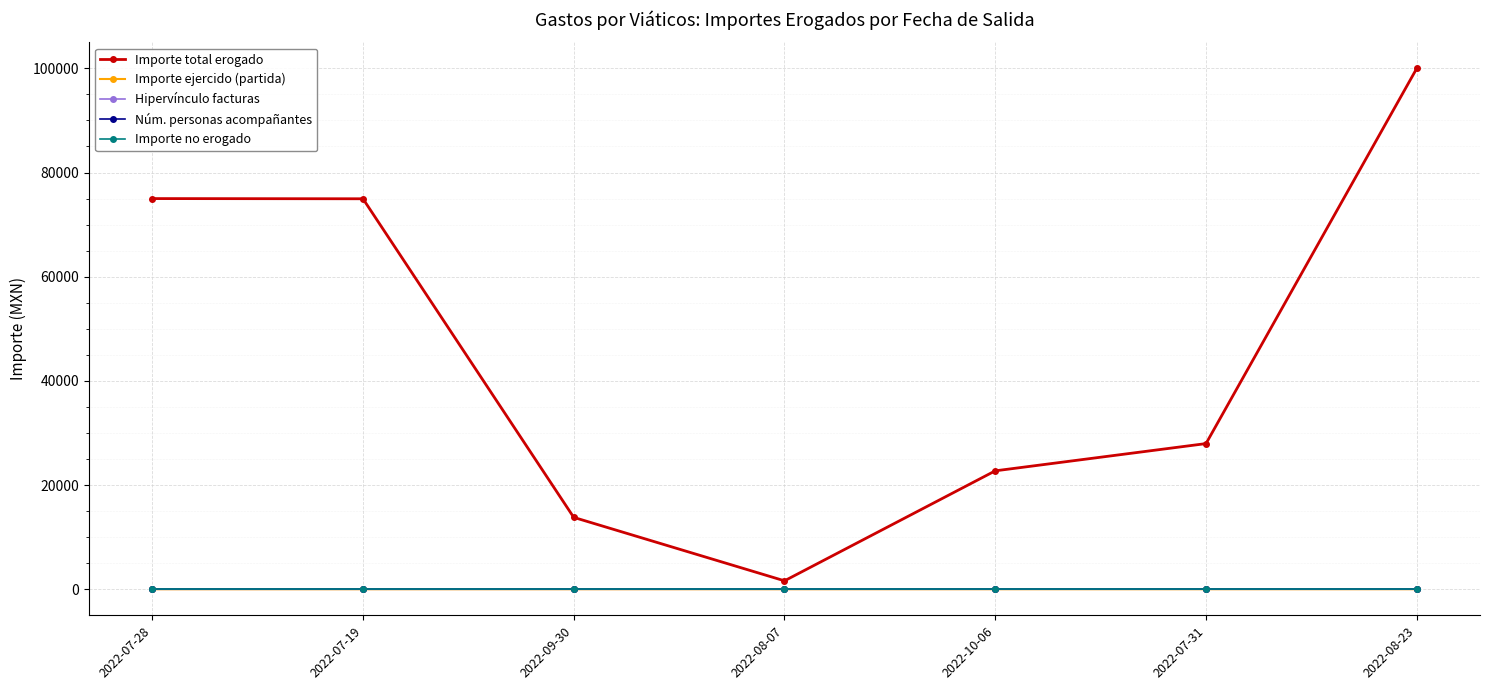

Reading right to left, list all the values displayed in this chart.

Importe total erogado: 2022-08-23=99997.9	2022-07-31=27964.3	2022-10-06=22734.7	2022-08-07=1620.0	2022-09-30=13797.4	2022-07-19=74963.0	2022-07-28=75000.0
Importe ejercido (partida): 2022-08-23=7.0	2022-07-31=6.0	2022-10-06=5.0	2022-08-07=4.0	2022-09-30=3.0	2022-07-19=2.0	2022-07-28=1.0
Hipervínculo facturas: 2022-08-23=7.0	2022-07-31=6.0	2022-10-06=5.0	2022-08-07=4.0	2022-09-30=3.0	2022-07-19=2.0	2022-07-28=1.0
Núm. personas acompañantes: 2022-08-23=0.0	2022-07-31=0.0	2022-10-06=0.0	2022-08-07=0.0	2022-09-30=0.0	2022-07-19=0.0	2022-07-28=0.0
Importe no erogado: 2022-08-23=0.0	2022-07-31=0.0	2022-10-06=0.0	2022-08-07=0.0	2022-09-30=0.0	2022-07-19=0.0	2022-07-28=0.0